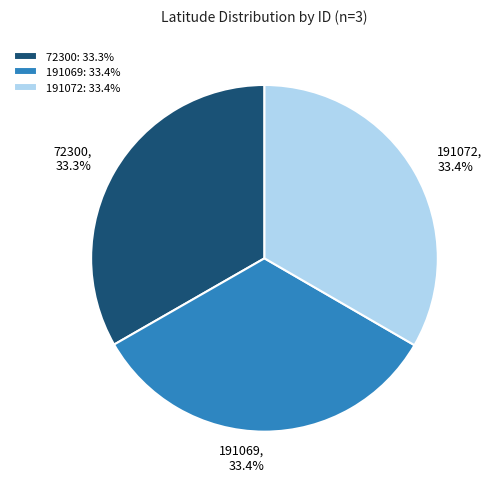

True or false: 191072 accounts for 33% of the total.

True